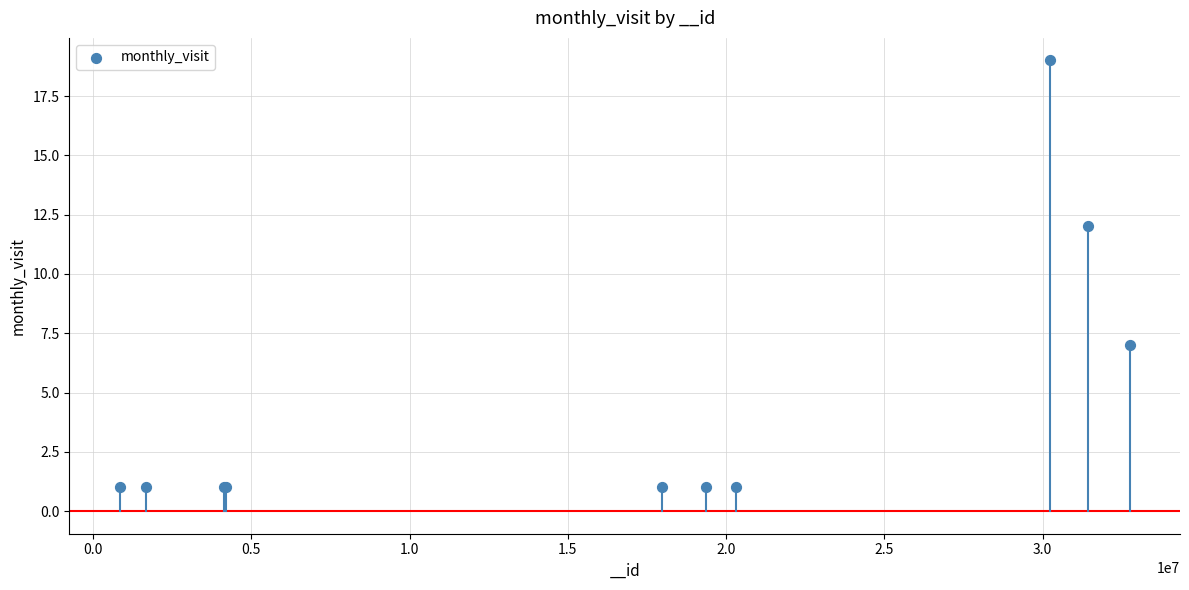

What Y value in the scatter plot is closest to 10?

12